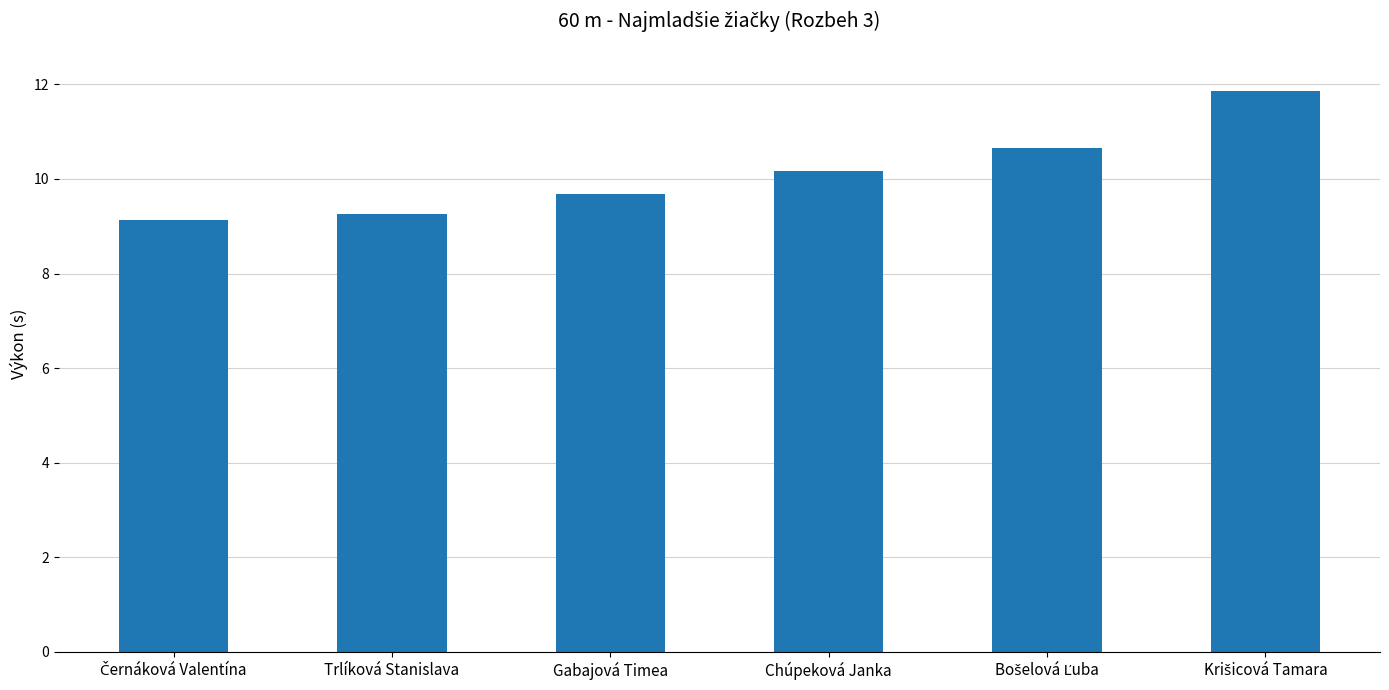

How many values are below 10?

3